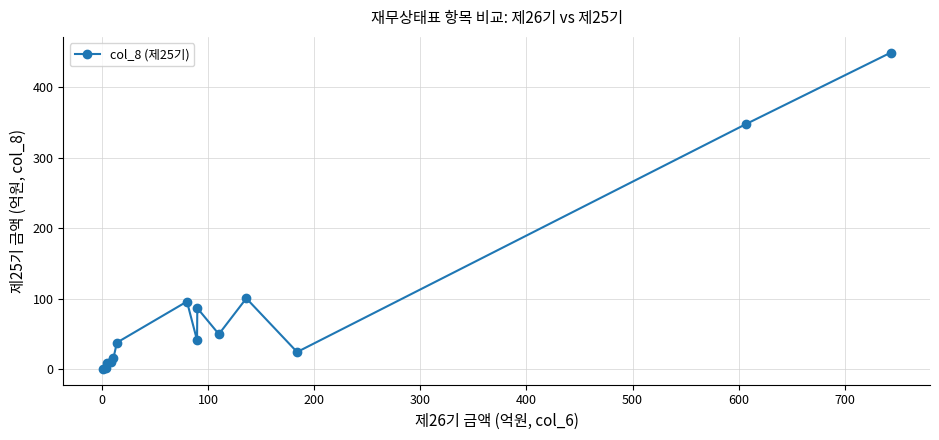

What is the greatest value displayed?

448.5